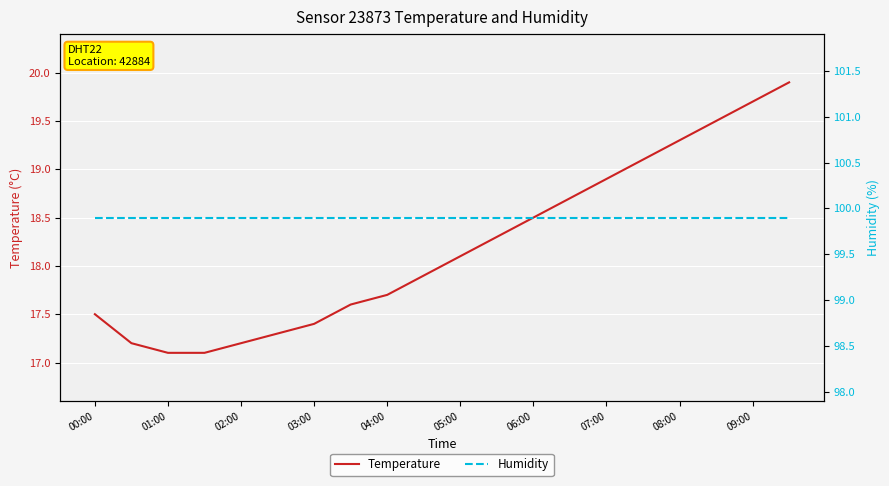

Which series has the largest total across all categories?

Humidity